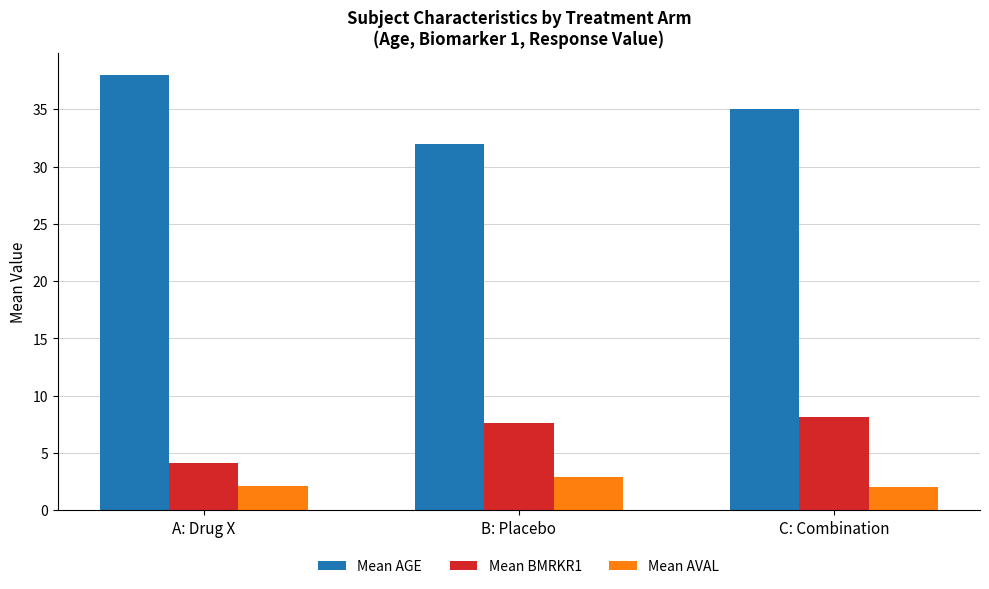

What is the maximum value shown in the chart?

38.0